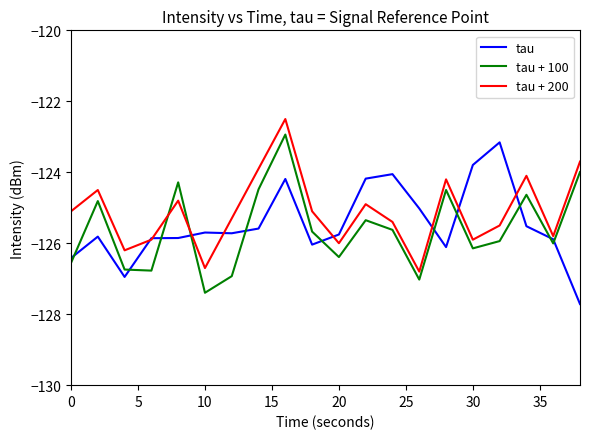

Which series ends up on top after the final intersection of tau + 100 and tau?

tau + 100